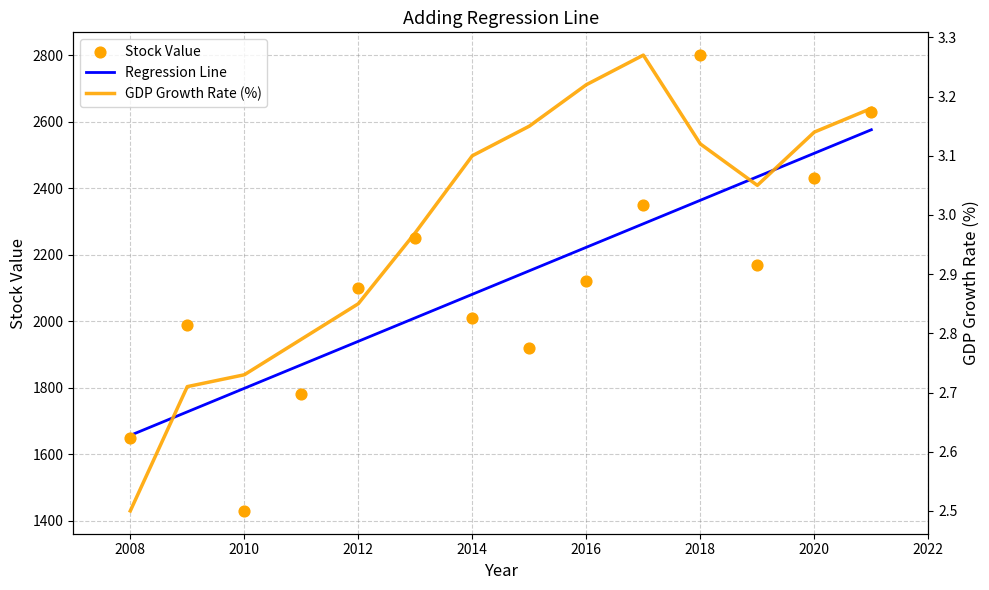

Which series has the largest total across all categories?

Stock Value